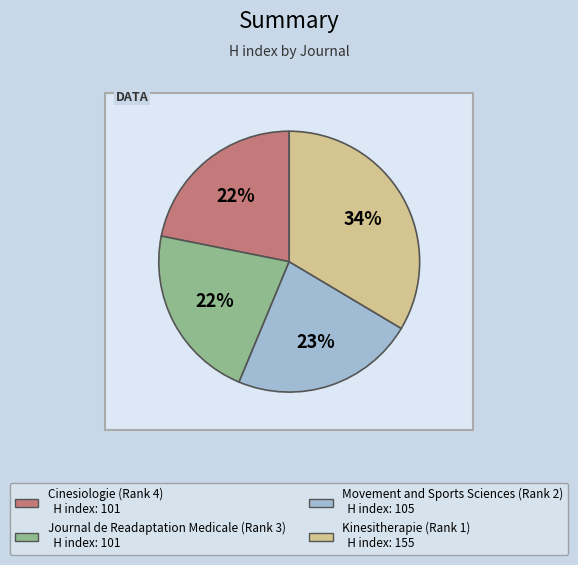

What percentage is the Kinesitherapie (Rank 1) slice, to the nearest percent?

34%